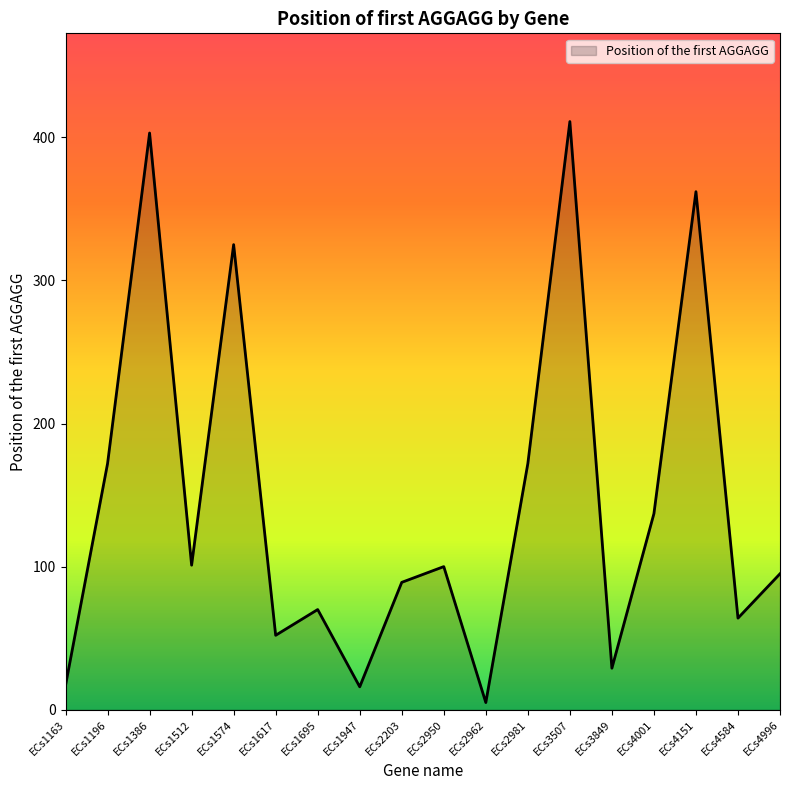

The chart shows a value of 100 at ECs2950. True or false?

True